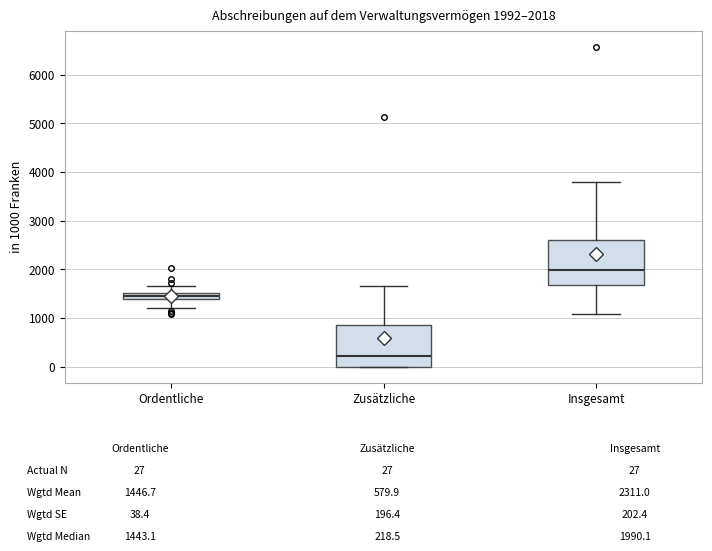

Which box has the highest median line?

Insgesamt